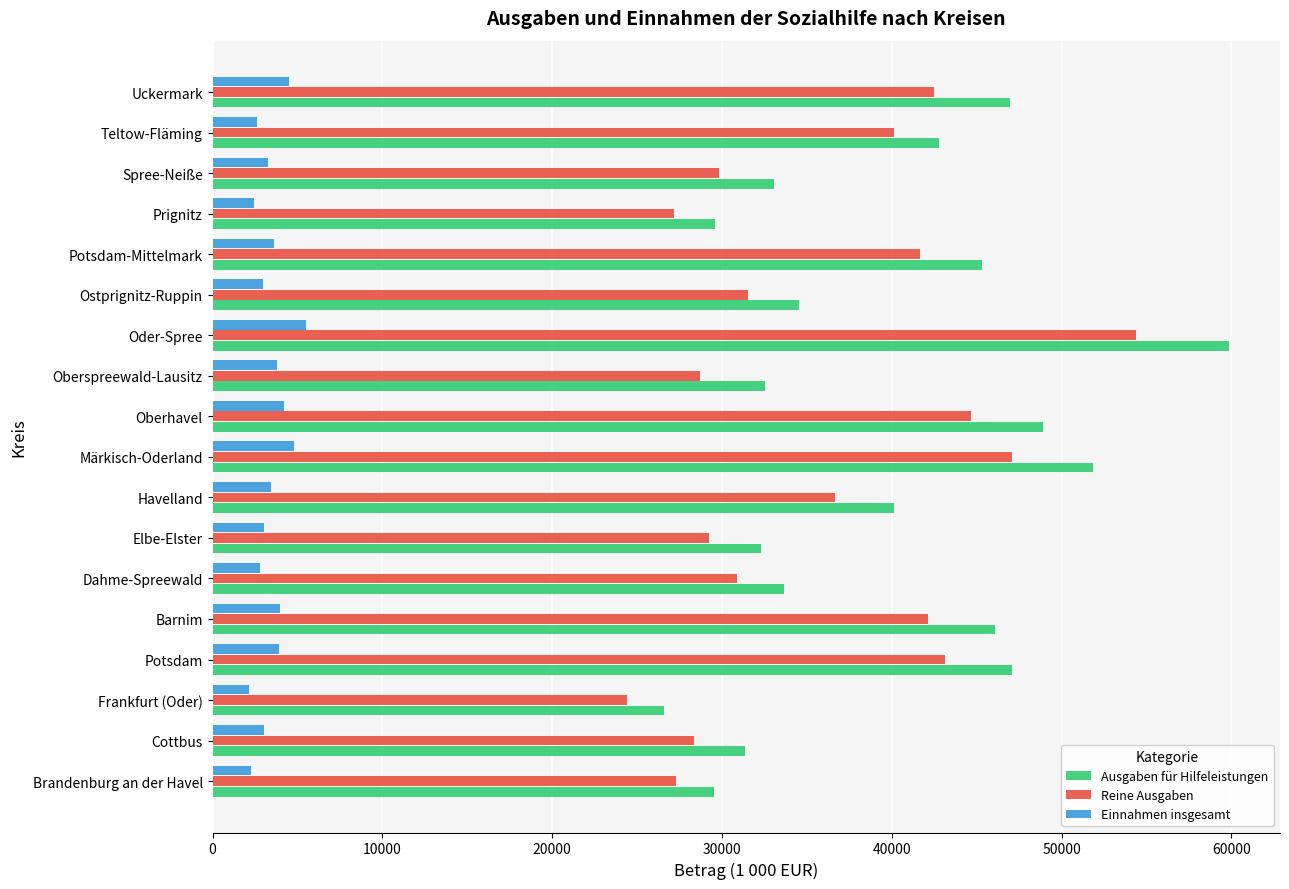

What is the maximum value for Ausgaben für Hilfeleistungen?

59863